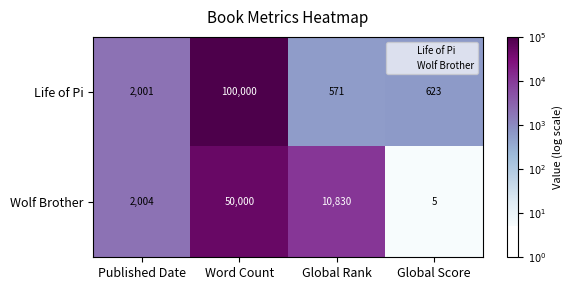

Is the value of Wolf Brother at Global Score greater than the value of Life of Pi at Published Date?

No